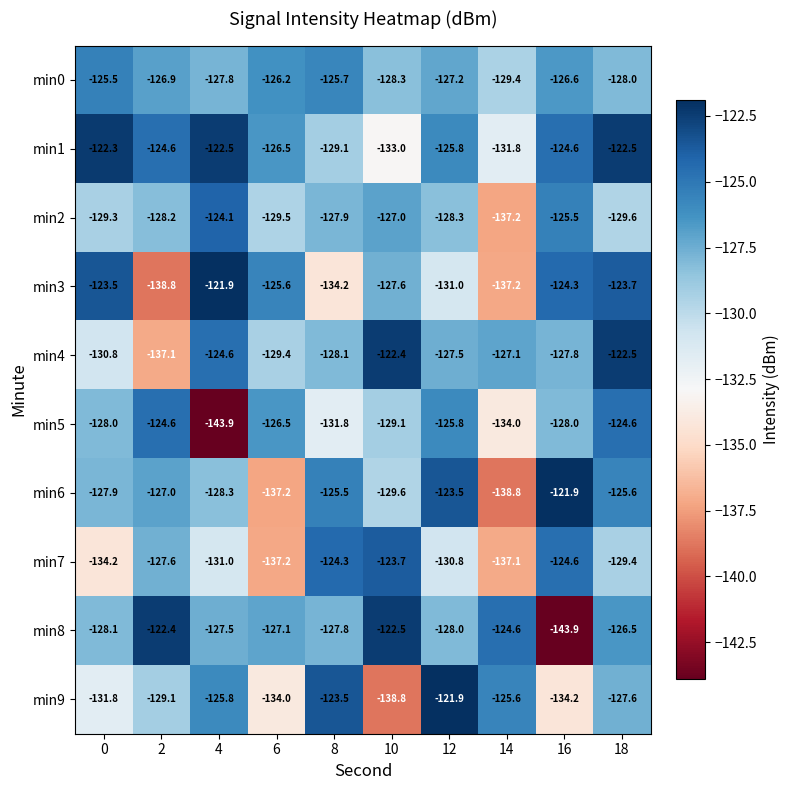

What is the sum of all min4 values?

-1277.3